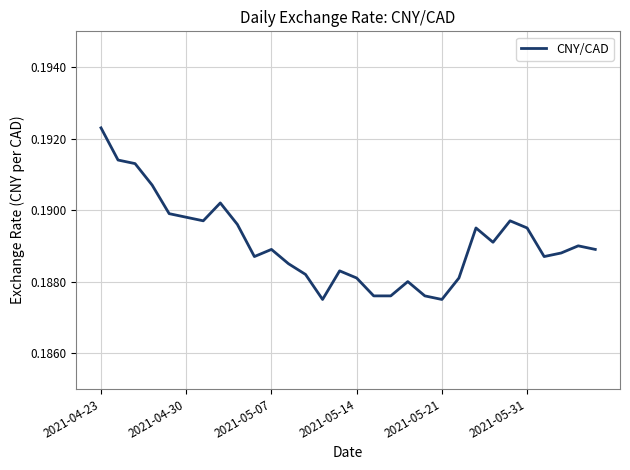

What is the value of the 11th point from the left?

0.2